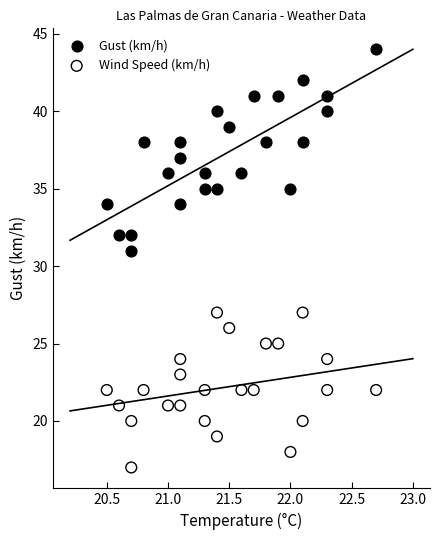

What are all the series names shown in the legend?

Gust (km/h), Wind Speed (km/h)